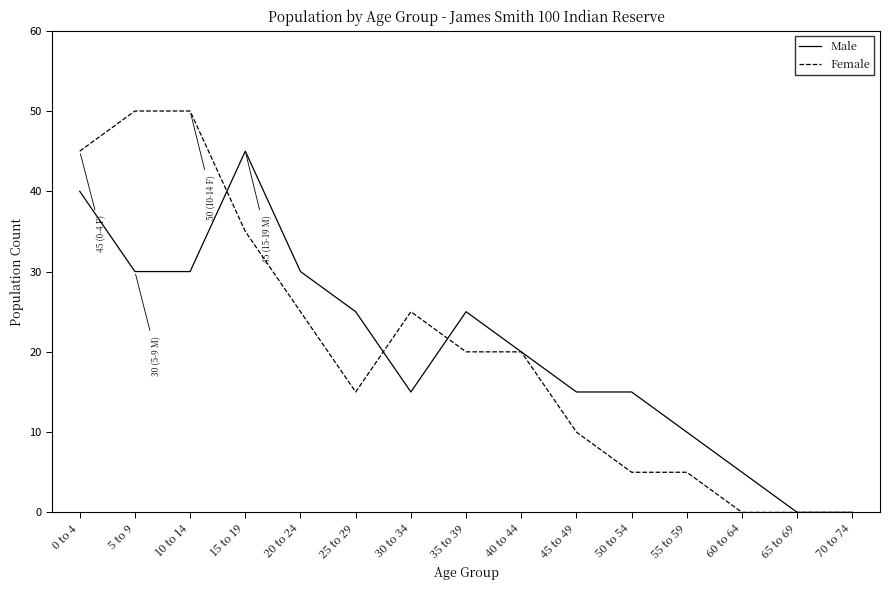

What is the sum of the Male values at 45 to 49 and 25 to 29?

40